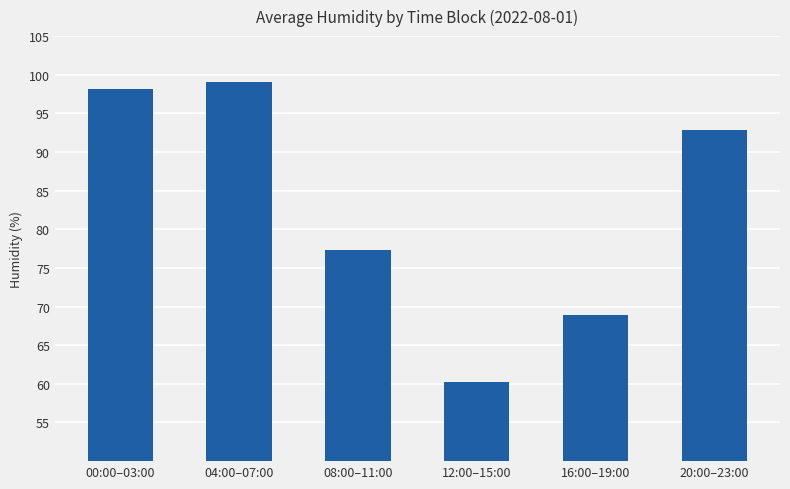

Rank the categories by value from lowest to highest.

12:00–15:00, 16:00–19:00, 08:00–11:00, 20:00–23:00, 00:00–03:00, 04:00–07:00